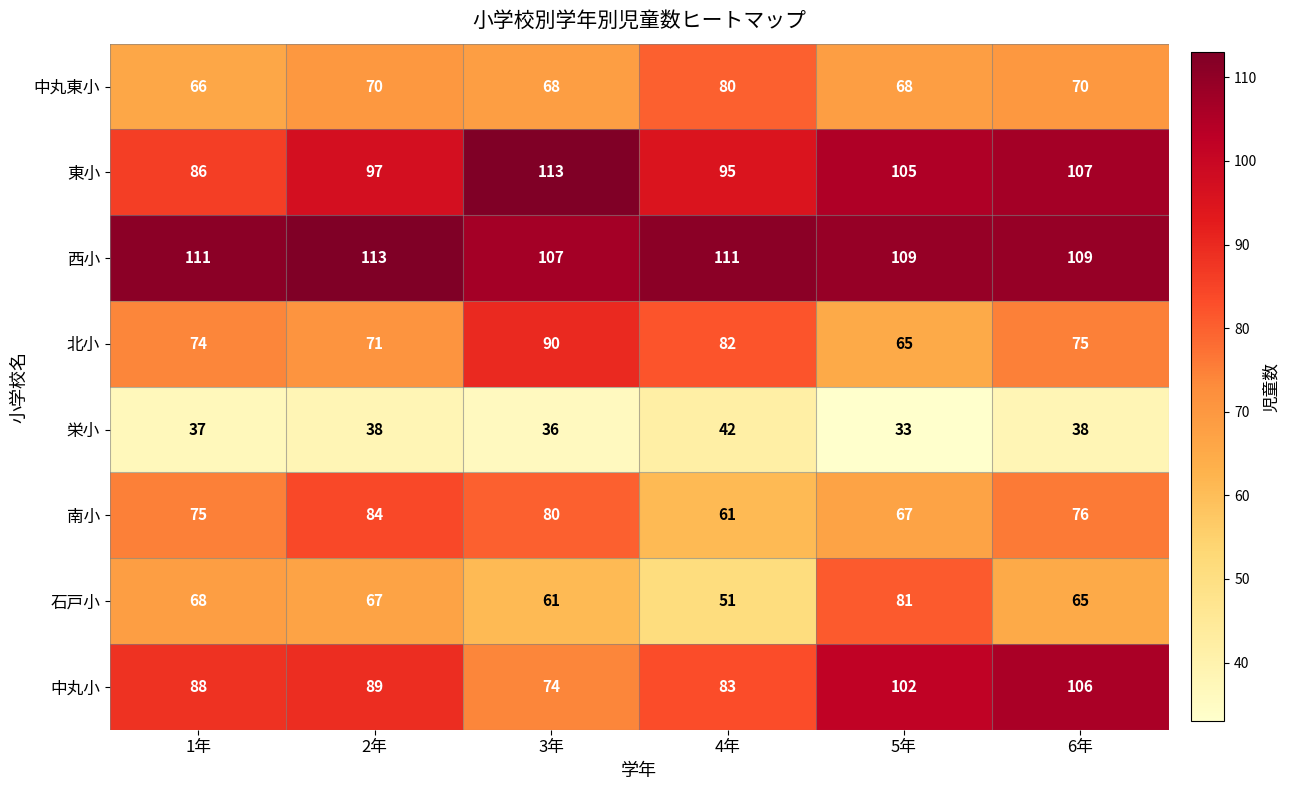

What is the approximate value of 西小 at 2年?

113